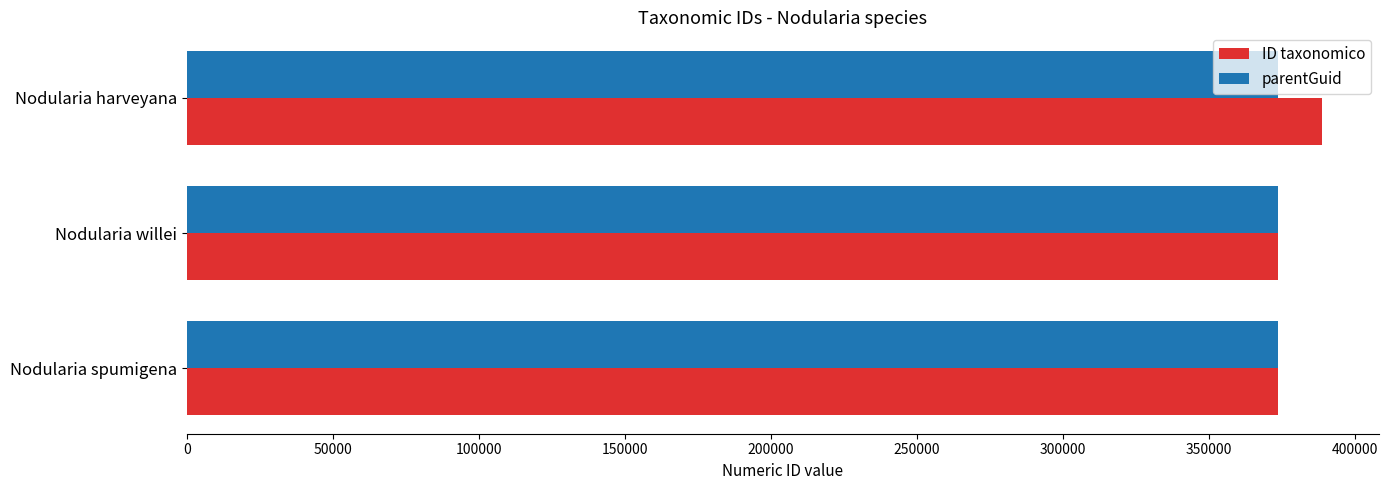

True or false: ID taxonomico has a value of 373777 at Nodularia willei.

True